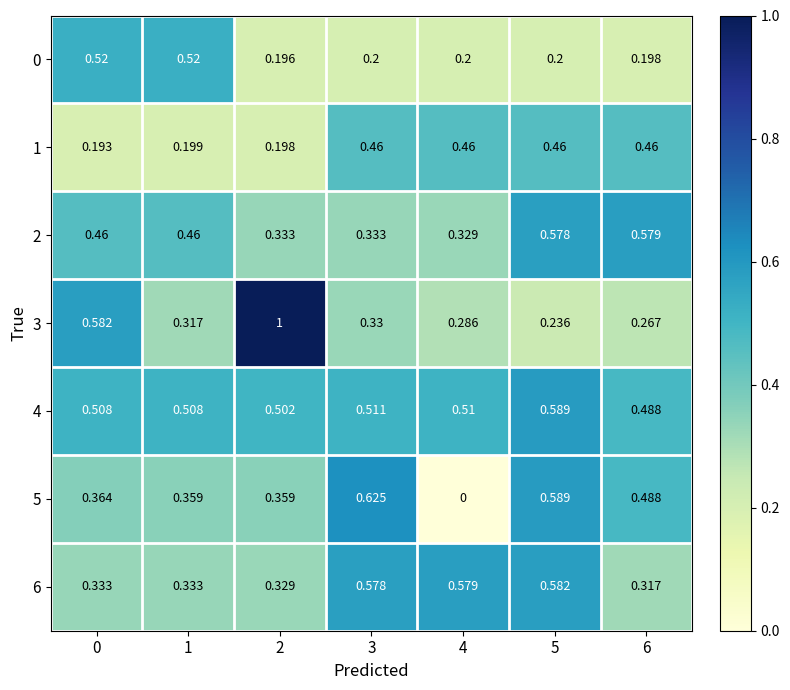

Is the value of 1 at 1 greater than the value of 0 at 4?

No